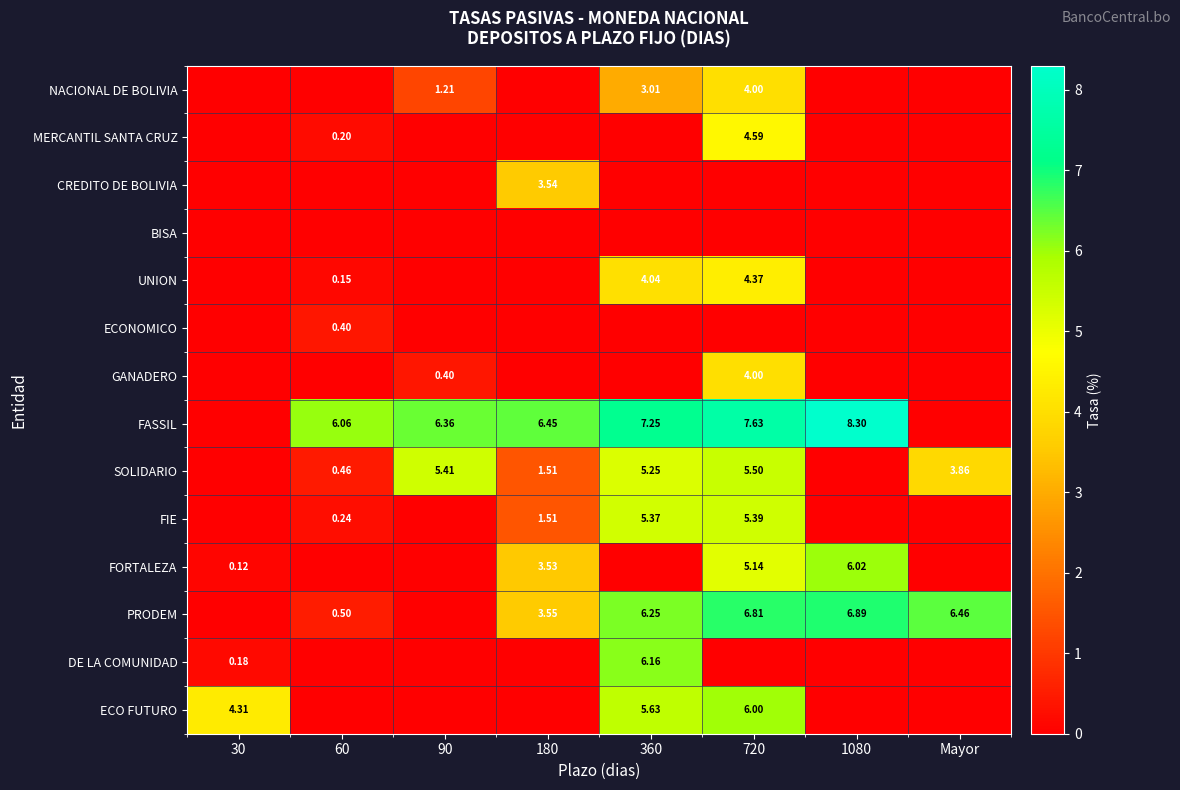

What is the maximum value shown in the chart?

8.3